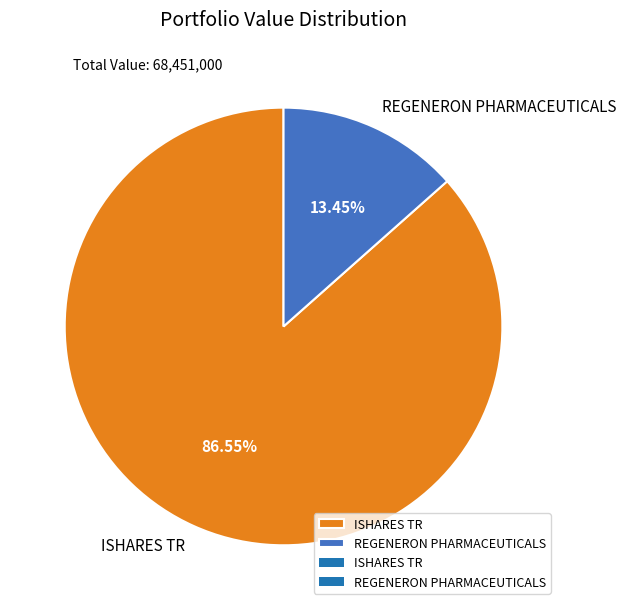

What percentage is the ISHARES TR slice, to the nearest percent?

87%